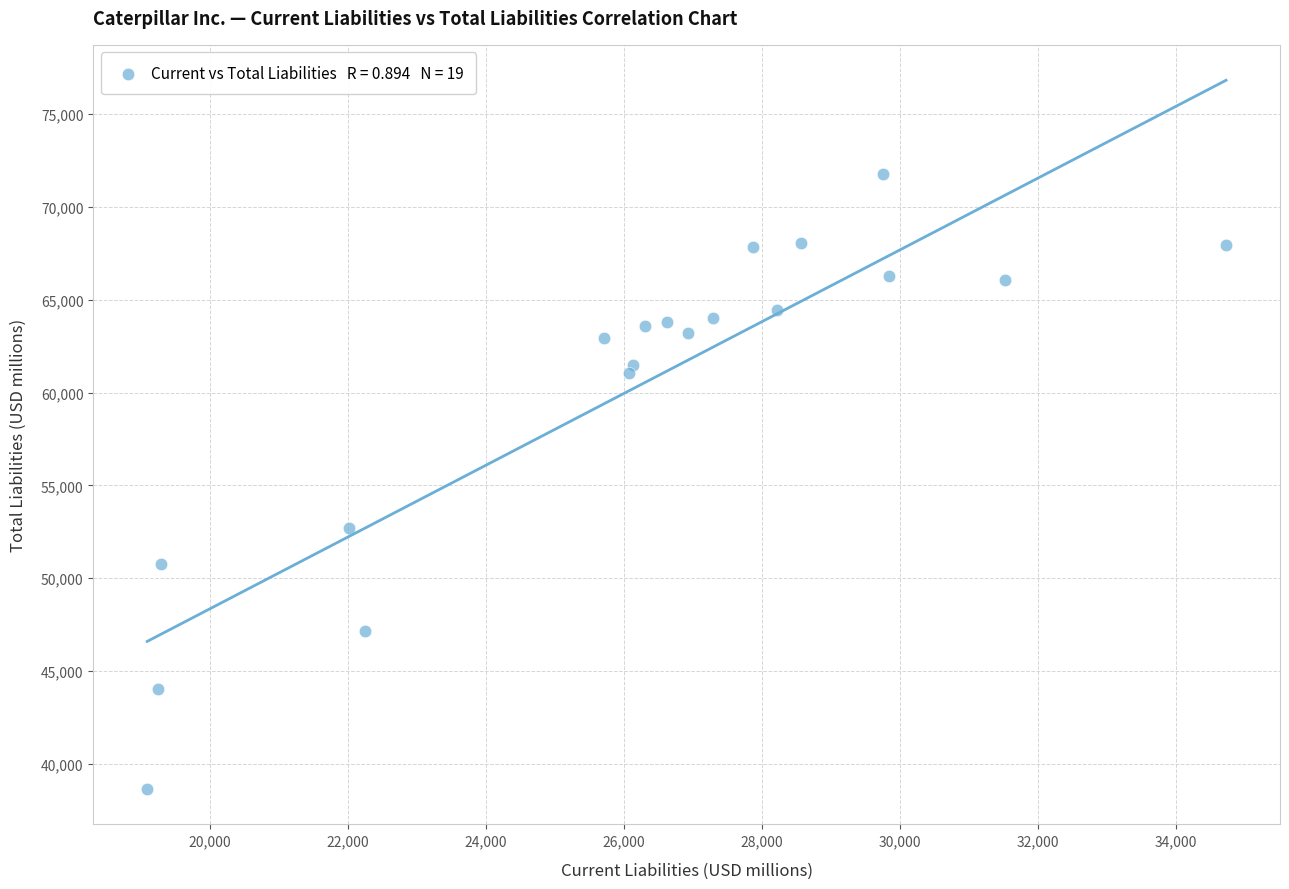

What Y value in the scatter plot is closest to 55205?

52695